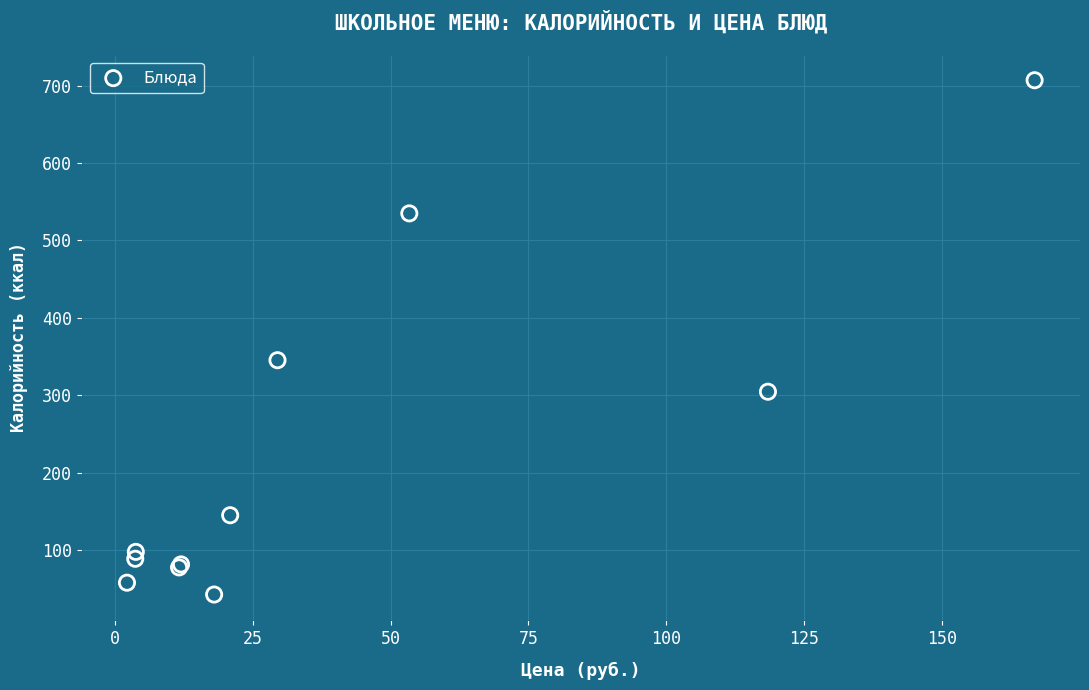

What Y value in the scatter plot is closest to 374?

345.3